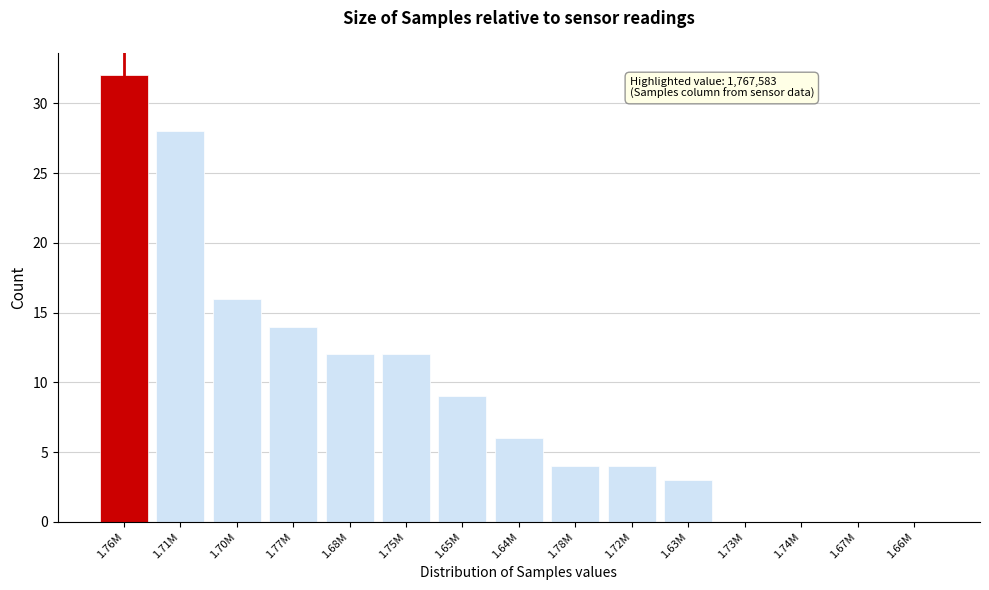

Reading left to right, what are all the values shown in this chart?

1.76M=32	1.71M=28	1.70M=16	1.77M=14	1.68M=12	1.75M=12	1.65M=9	1.64M=6	1.78M=4	1.72M=4	1.63M=3	1.73M=0	1.74M=0	1.67M=0	1.66M=0